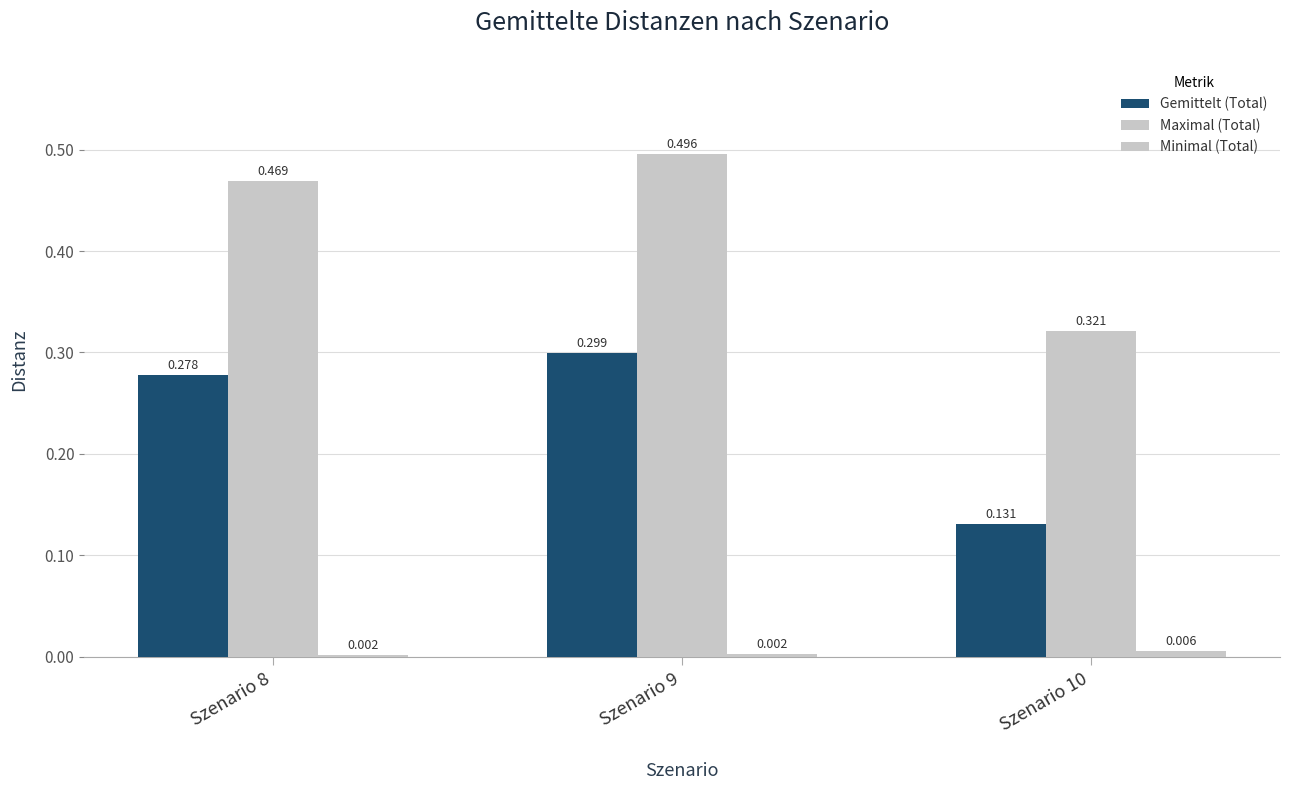

What is the sum of all Gemittelt (Total) values?

0.7